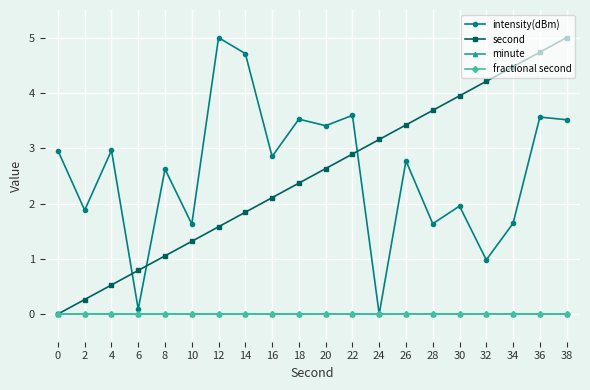

Is this an area chart (filled region under the line)?

No